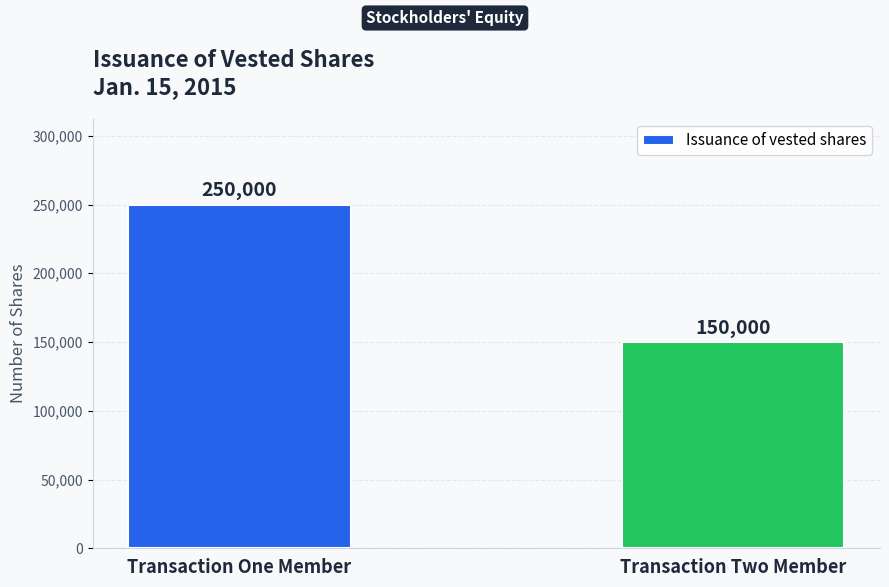

Does the chart contain stacked bars?

No